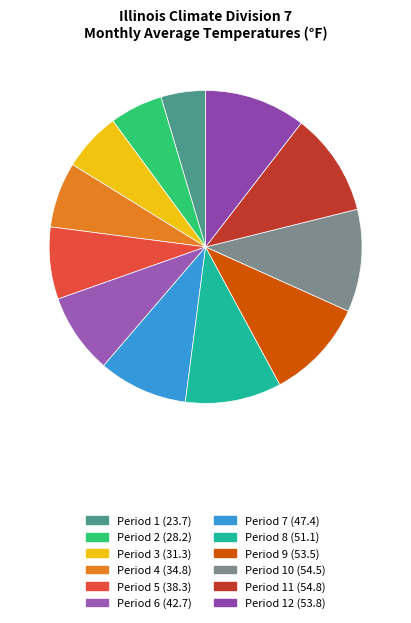

How many slices are in this pie chart?

12